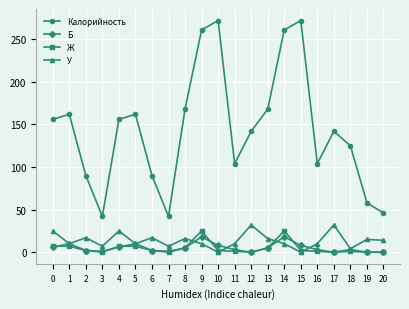

True or false: Калорийность and Б intersect in this chart.

False